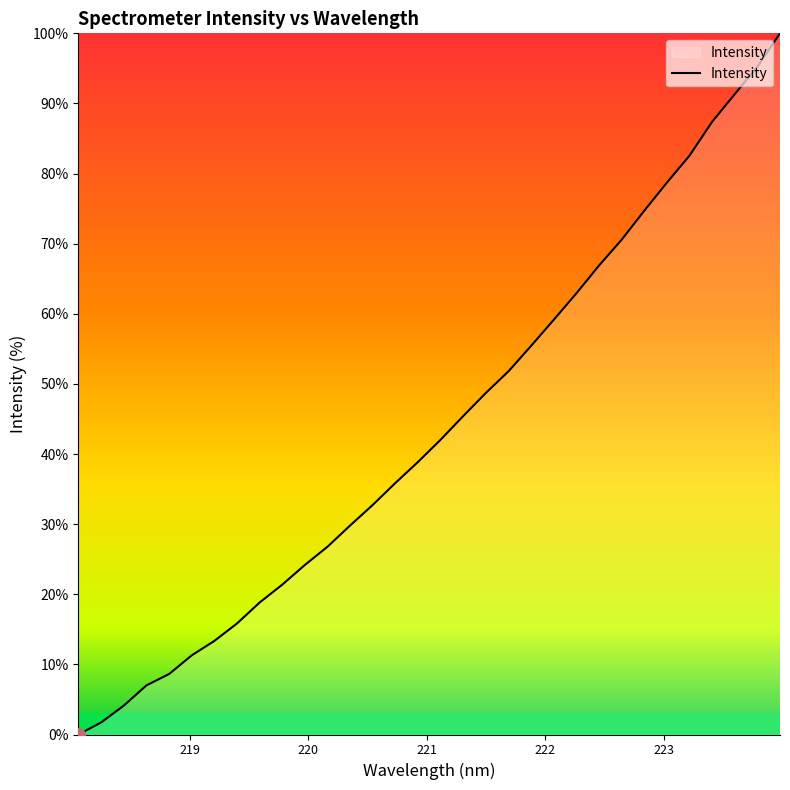

What is the difference between the maximum and second lowest values?

98.3